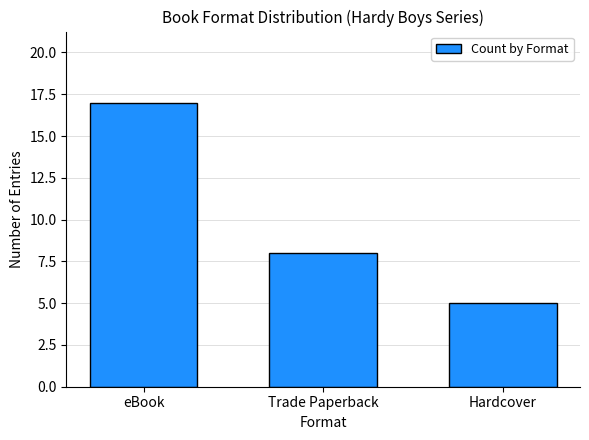

How many values are below 8?

1